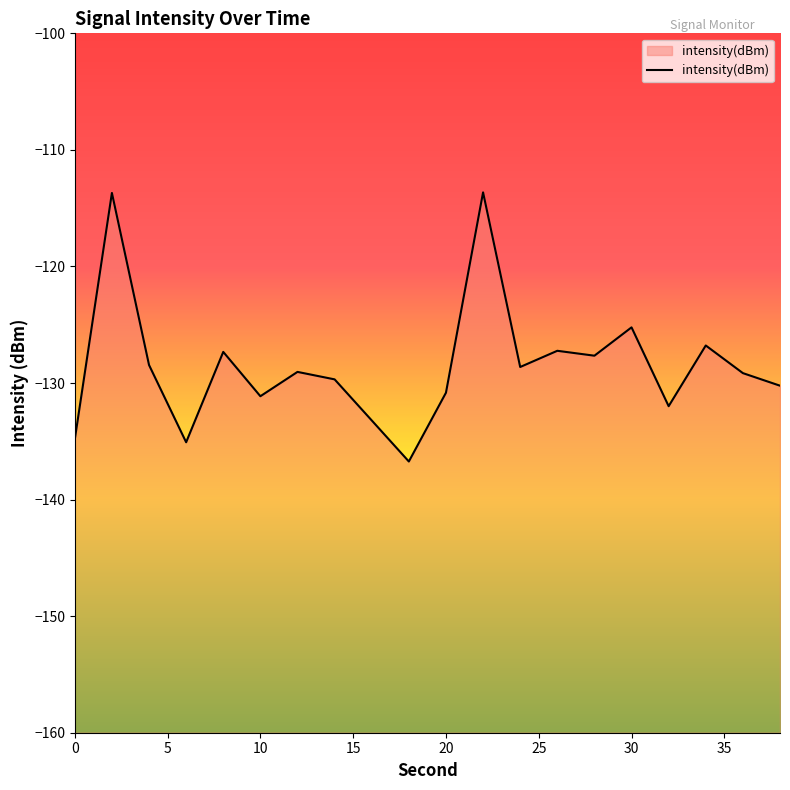

How many data points are above -129?

9